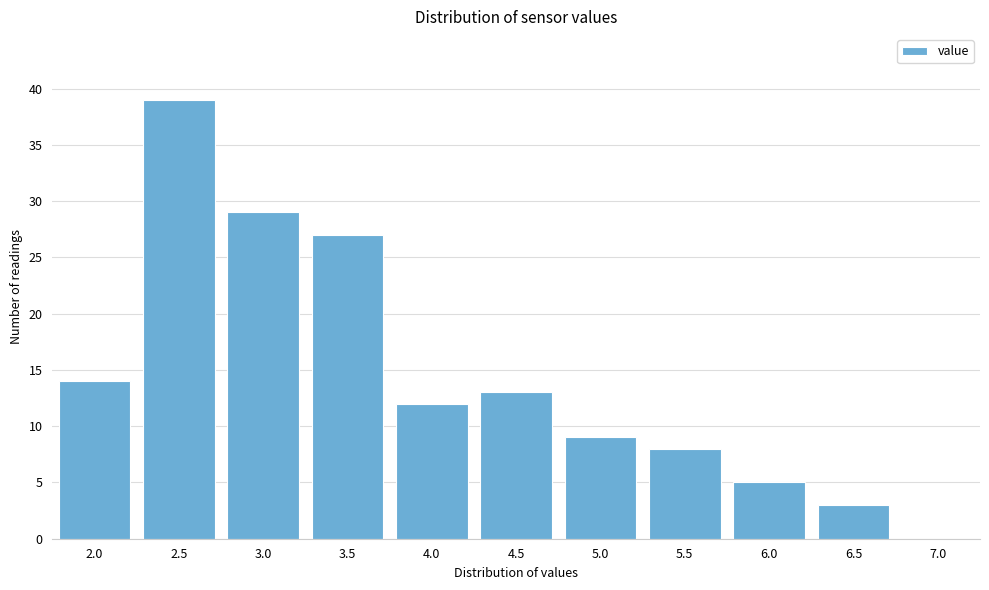

Reading left to right, what are all the values shown in this chart?

2.0=14	2.5=39	3.0=29	3.5=27	4.0=12	4.5=13	5.0=9	5.5=8	6.0=5	6.5=3	7.0=0